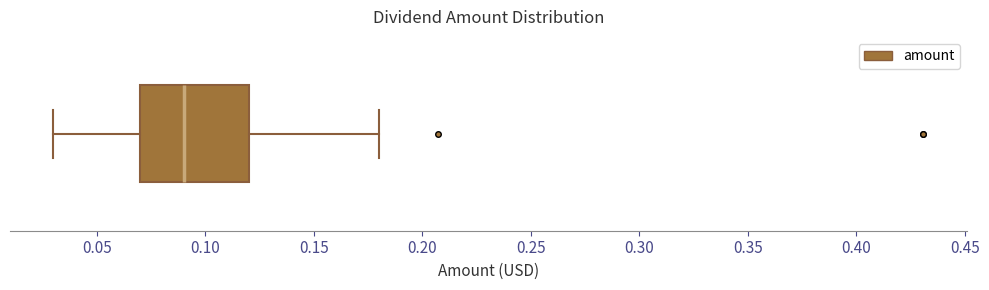

Read this box plot against the x-axis: the position of the median line, the range covered by the box, and the ends of both whiskers. The values are not printed on the chart, so give them approximately, as read against the axis.

median 0.09, box 0.07 to 0.12, whiskers 0.03 to 0.18